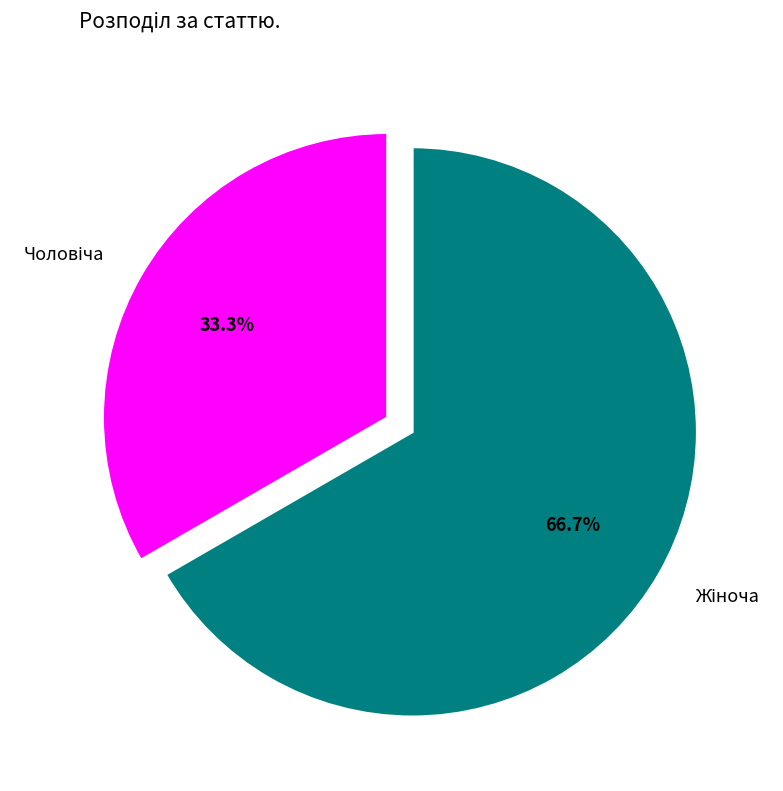

Which category has the smallest portion of the pie?

Чоловіча